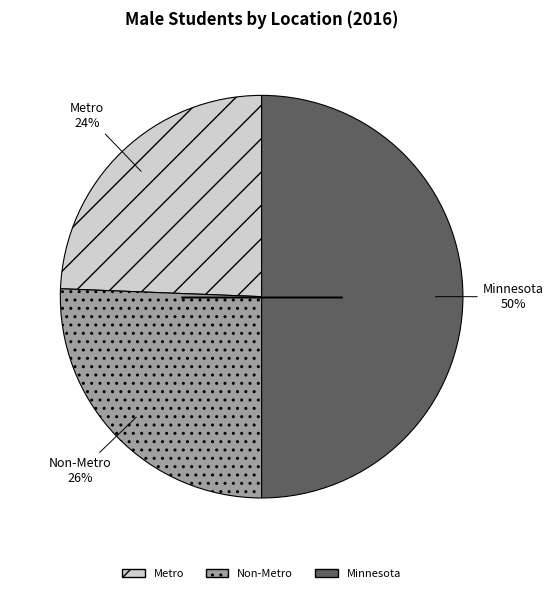

True or false: Non-Metro accounts for 40% of the total.

False